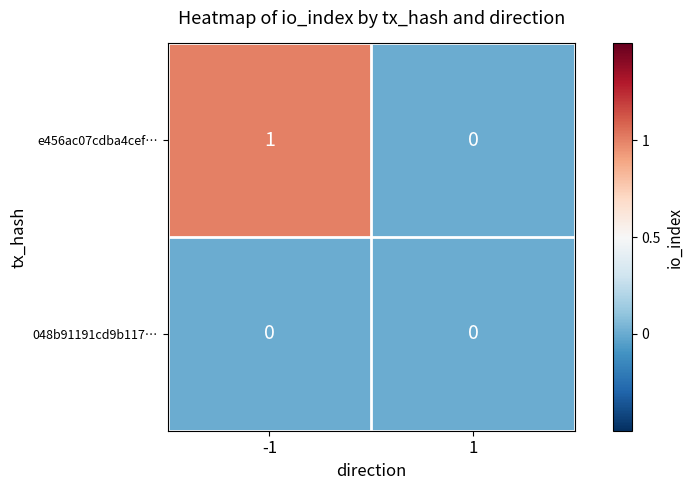

Reading left to right, list all the values displayed in this chart.

e456ac07cdba4cef…: 1	0
048b91191cd9b117…: 0	0